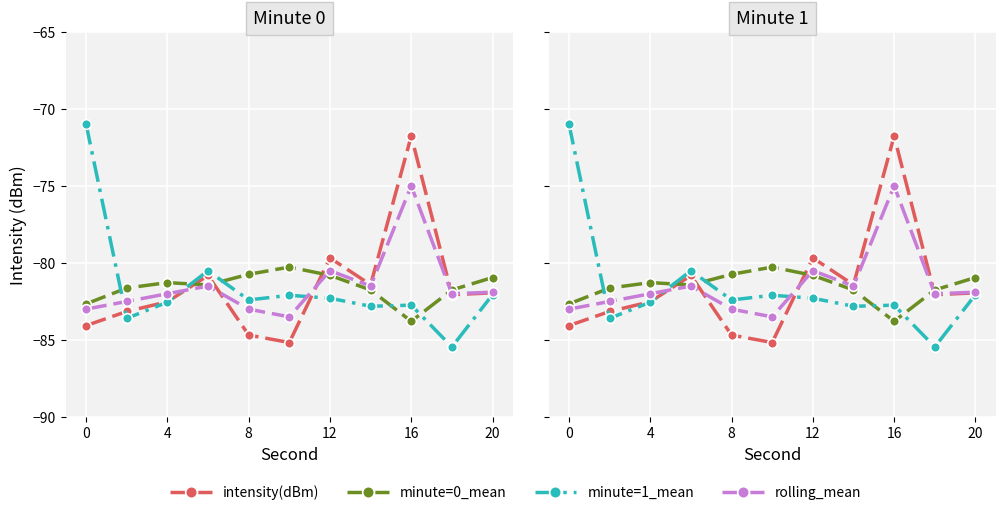

How many data points in minute=0_mean are above -81?

4